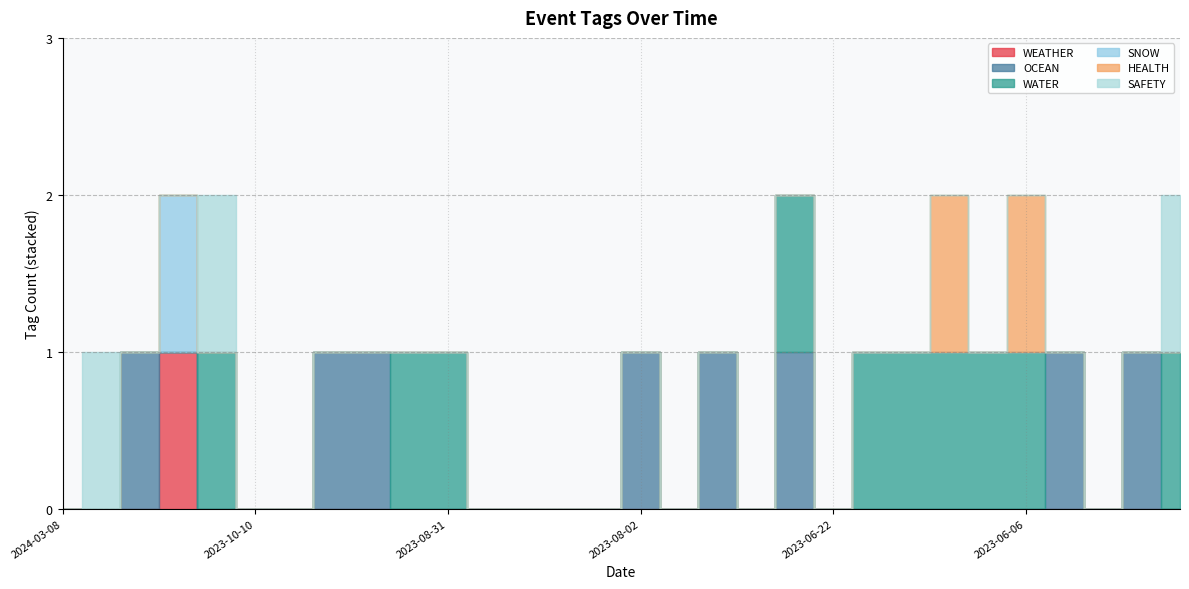

Is the value of WATER at 2023-10-10 greater than the value of WEATHER at 2023-09-21?

No